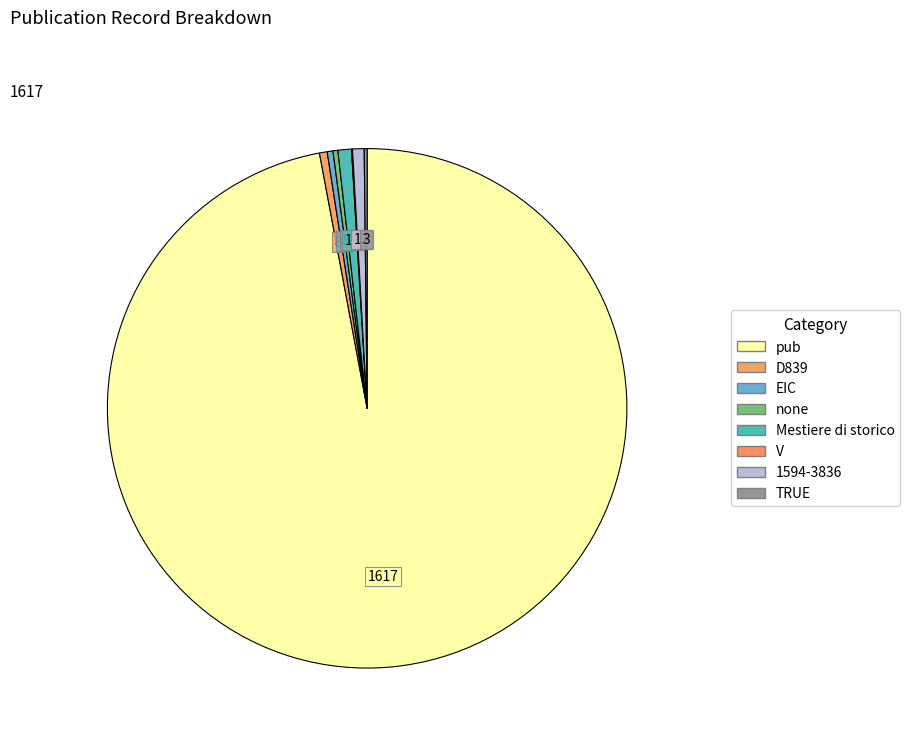

Is it true that 1594-3836 is 11% of the pie?

False